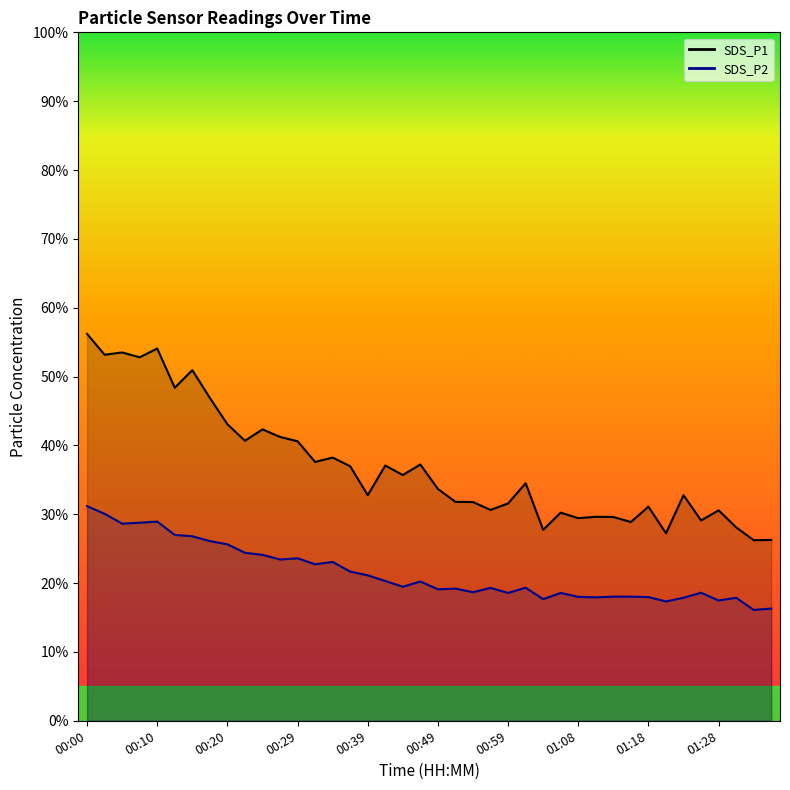

At which category is the sum across all series the highest?

00:00